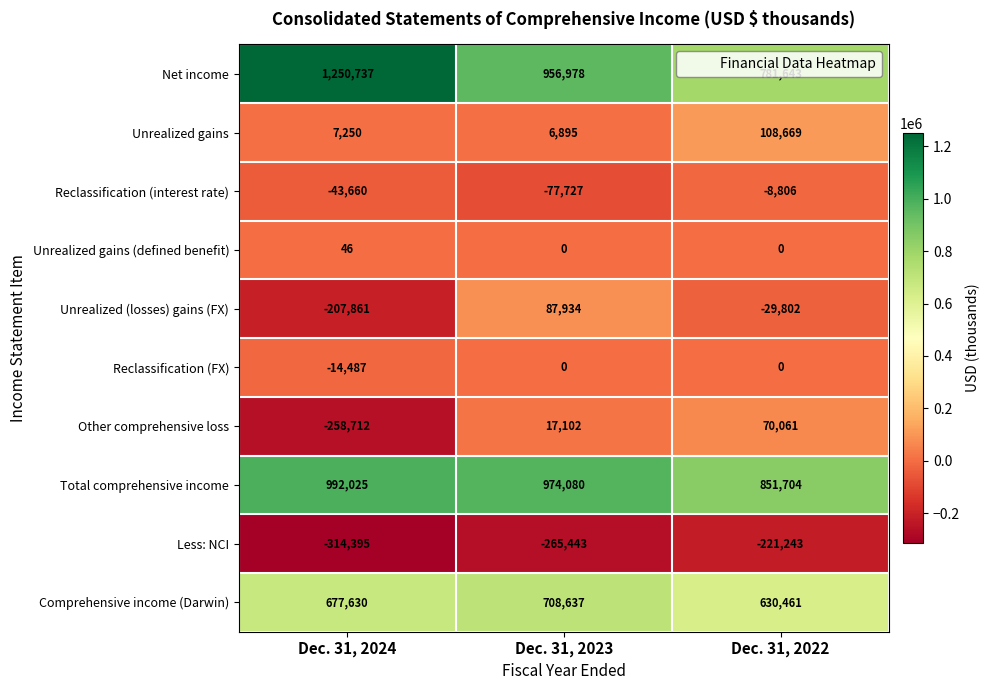

Count the number of data series in this chart.

10